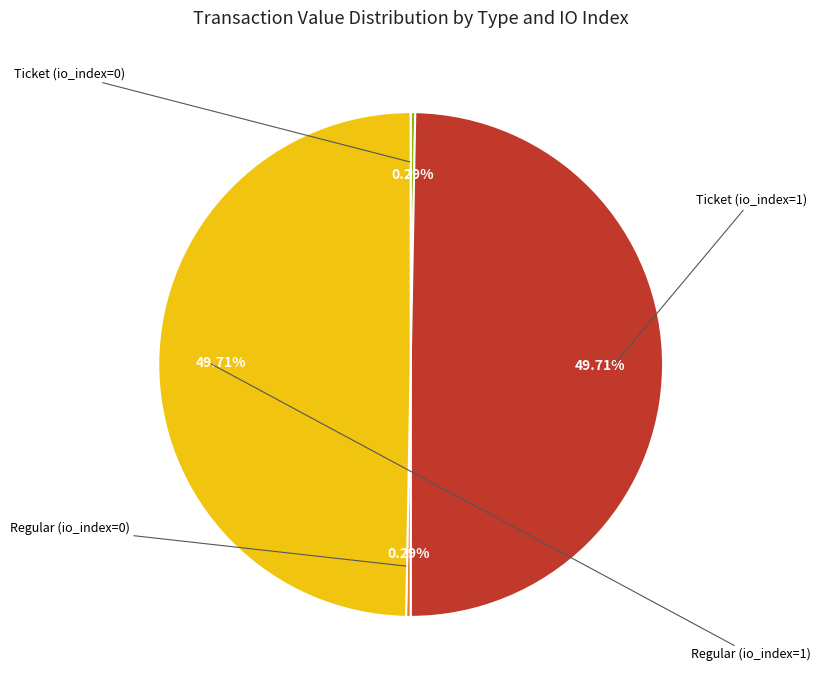

Is there any slice that represents more than half of the pie?

No